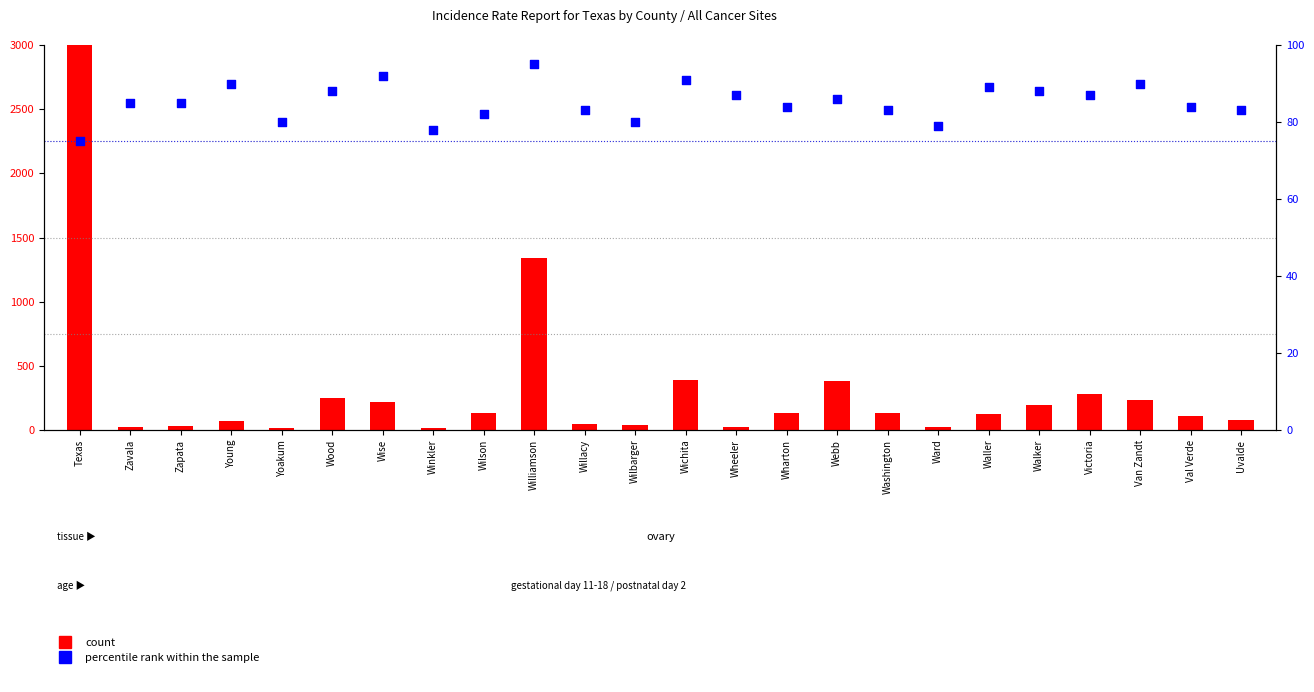

Which series reaches the minimum Y coordinate?

count